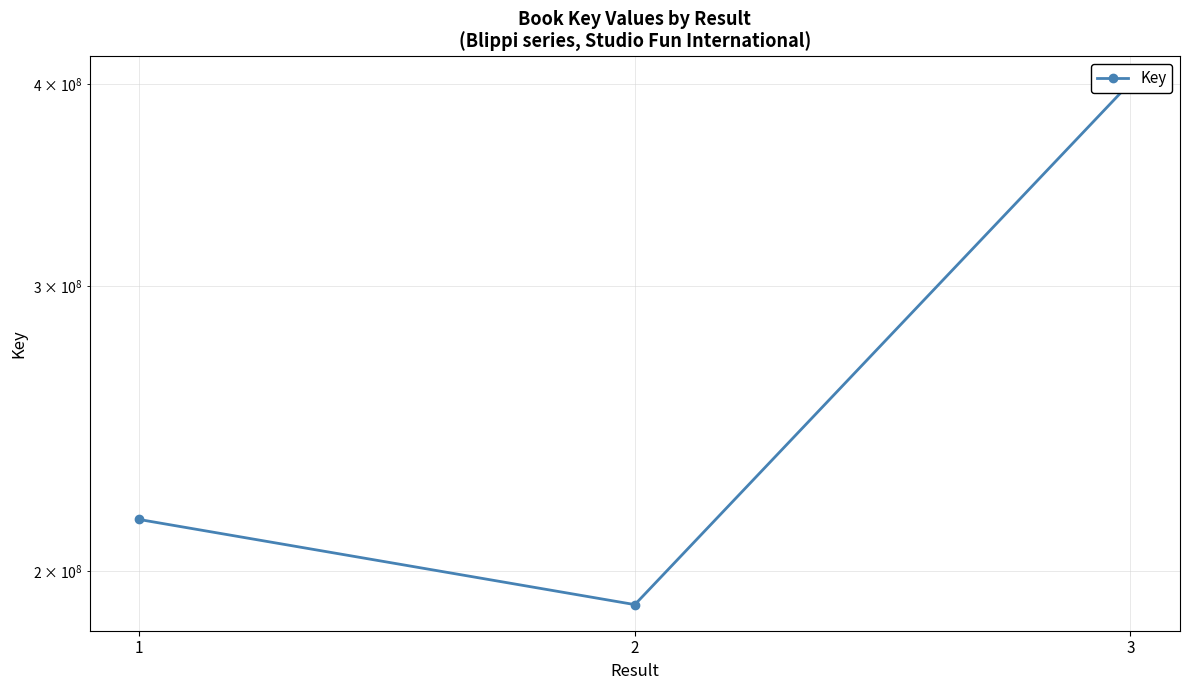

What is the value of the 2nd point from the left?

190791710